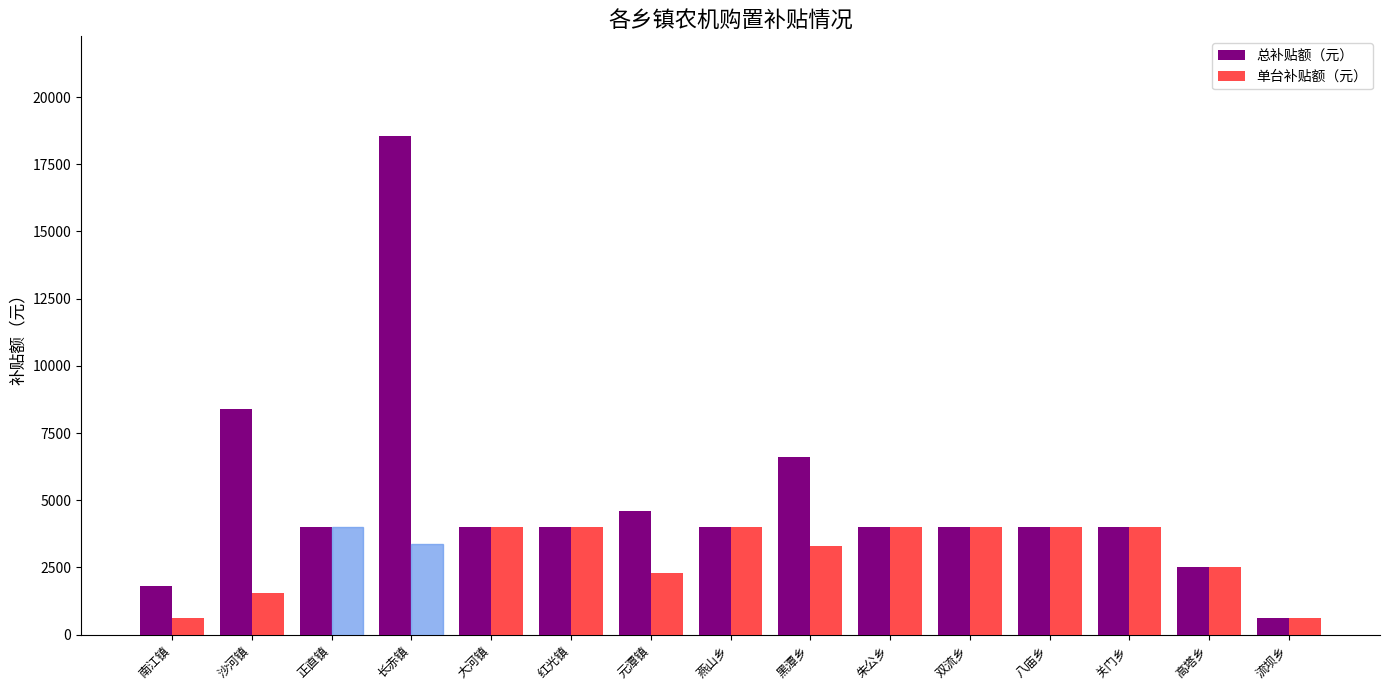

What is the difference between the maximum and minimum values in the 单台补贴额（元） series?

3400.0